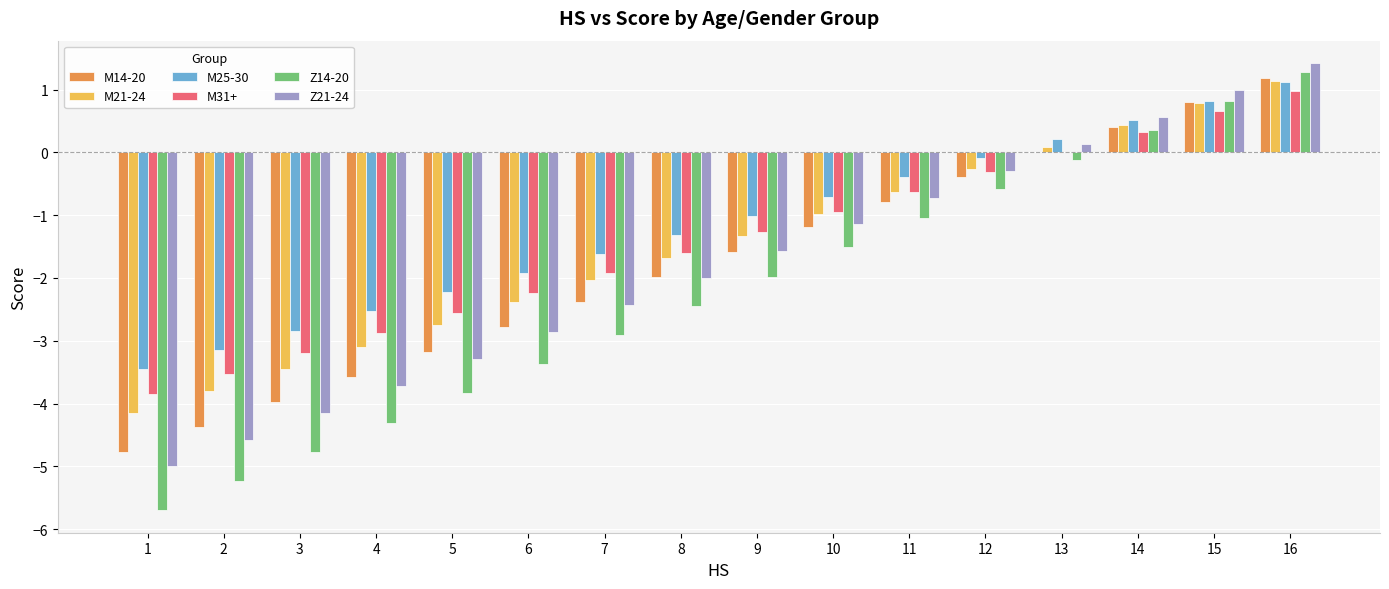

What is the greatest value displayed?

1.4